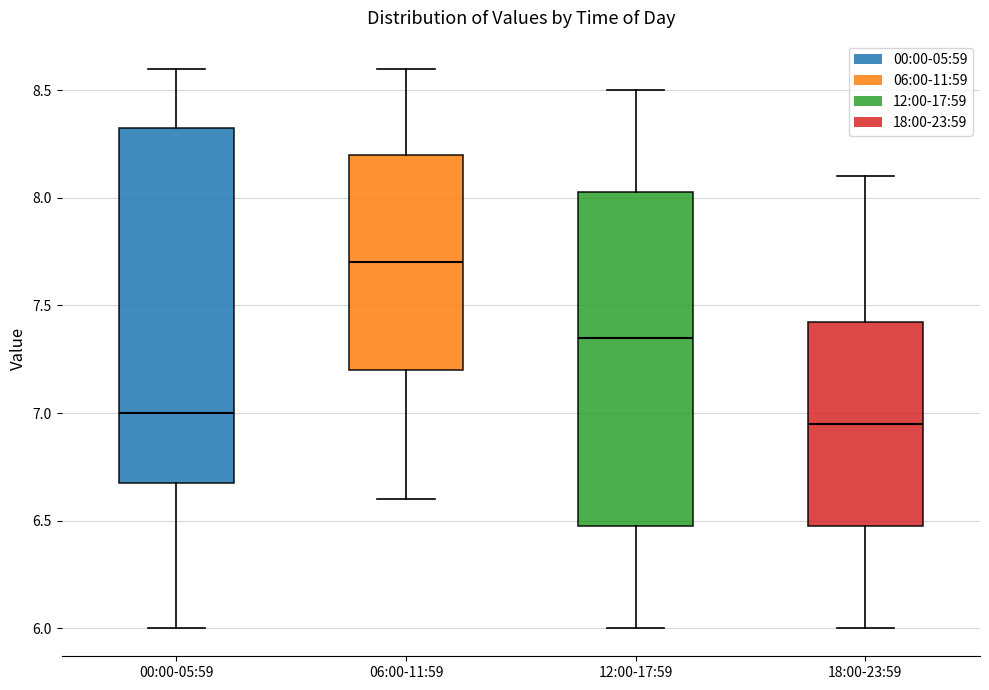

Reading left to right, read every box against the y-axis: the position of its median line, the range the box covers, and the ends of its whiskers. The values are not printed on the chart, so give them approximately, as read against the axis.

00:00-05:59: median 7.00, box 6.70 to 8.35, whiskers 6.00 to 8.60
06:00-11:59: median 7.70, box 7.20 to 8.20, whiskers 6.60 to 8.60
12:00-17:59: median 7.35, box 6.50 to 8.05, whiskers 6.00 to 8.50
18:00-23:59: median 6.95, box 6.50 to 7.45, whiskers 6.00 to 8.10